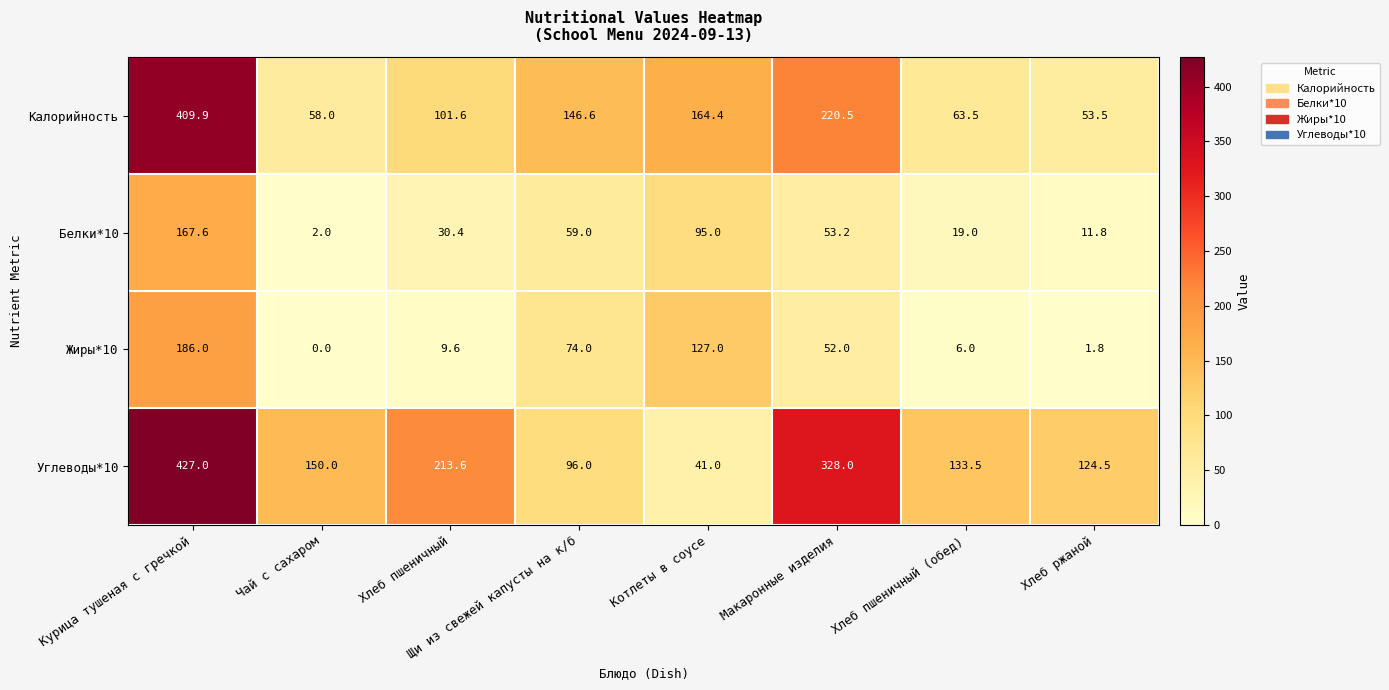

What is the sum of the Углеводы*10 values at Курица тушеная с гречкой and Котлеты в соусе?

468.0